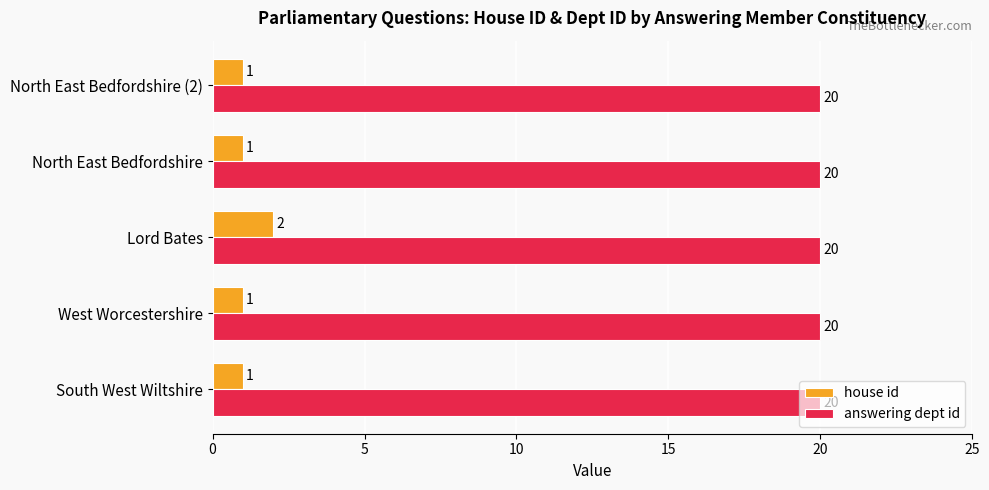

What is the sum of all answering dept id values?

100